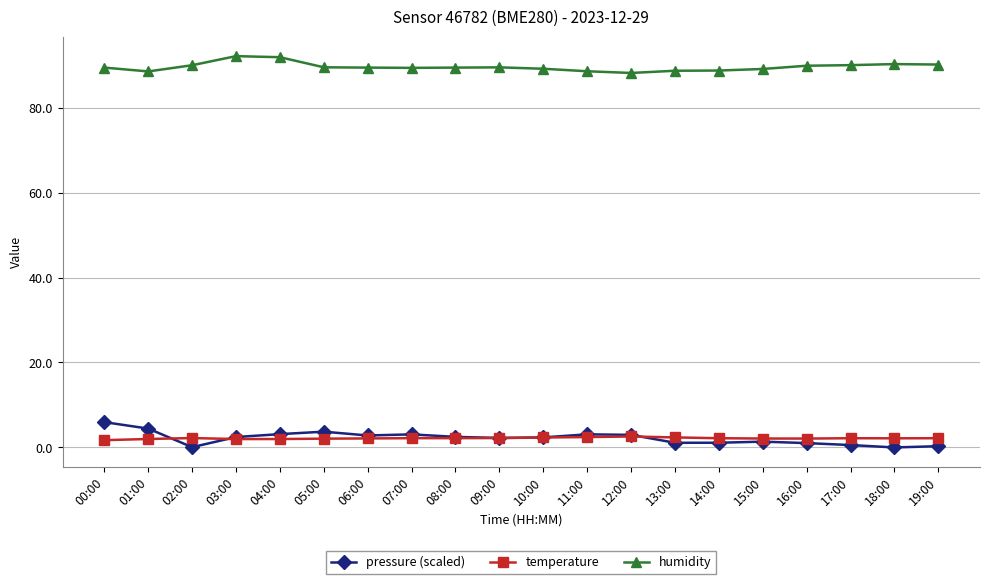

How many lines are shown in the chart?

3